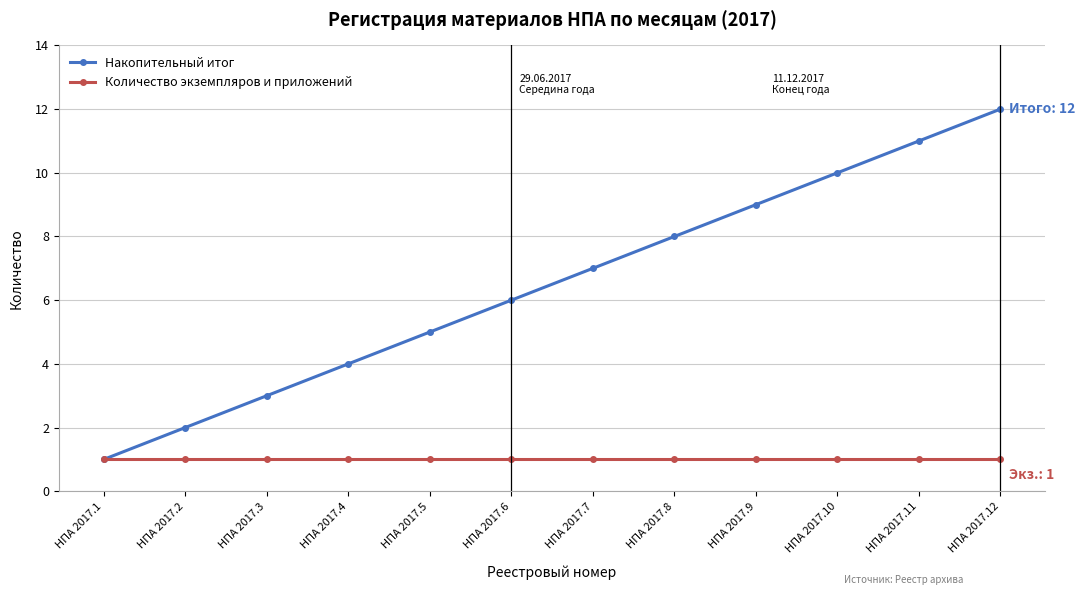

What is the sum of all Накопительный итог values?

78